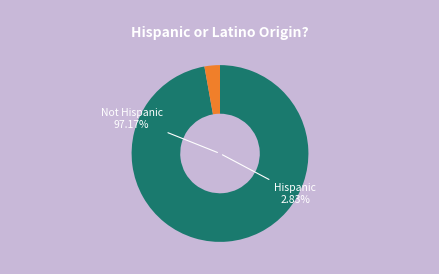

Which has a higher value, Not Hispanic or Latino or Hispanic or Latino?

Not Hispanic or Latino